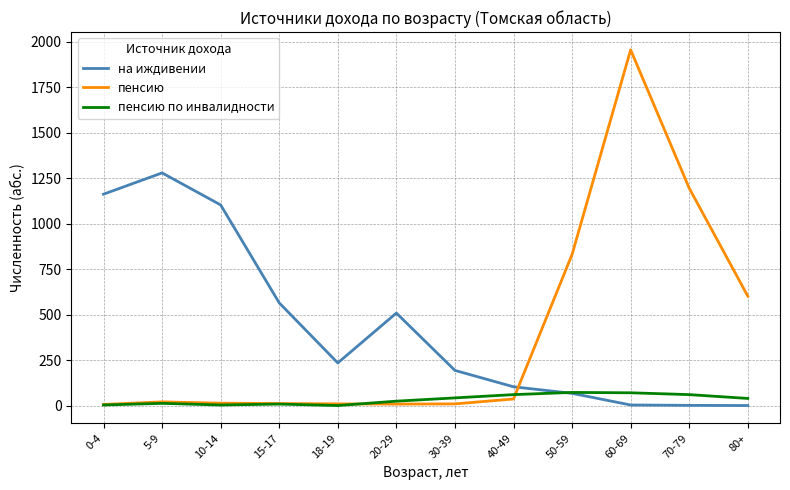

The value of на иждивении at 20-29 is 509. True or false?

True